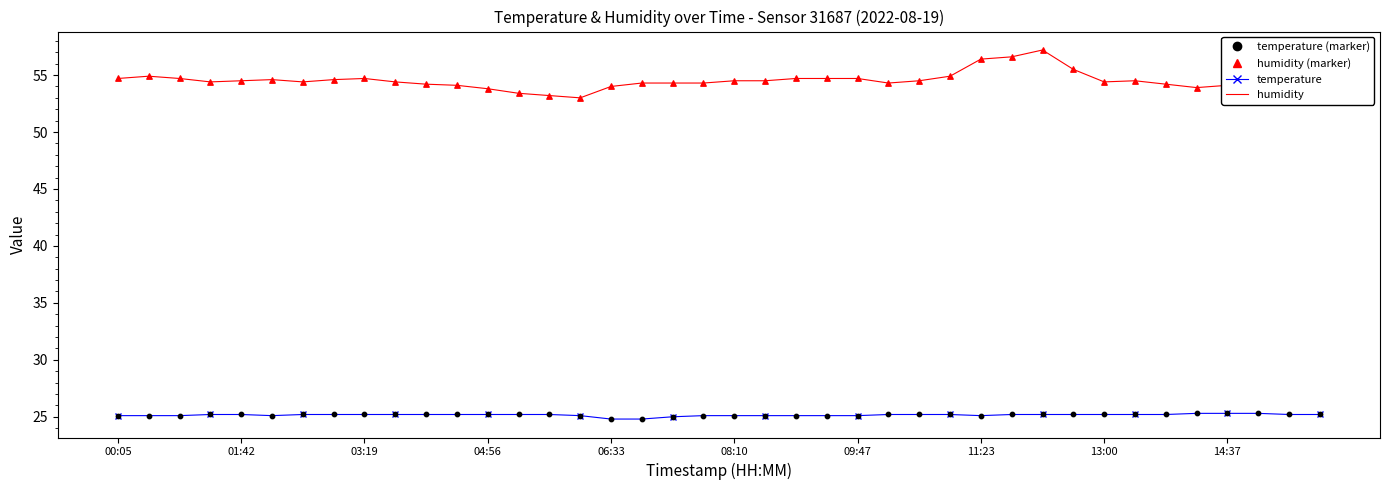

True or false: humidity and temperature cross at least once.

False